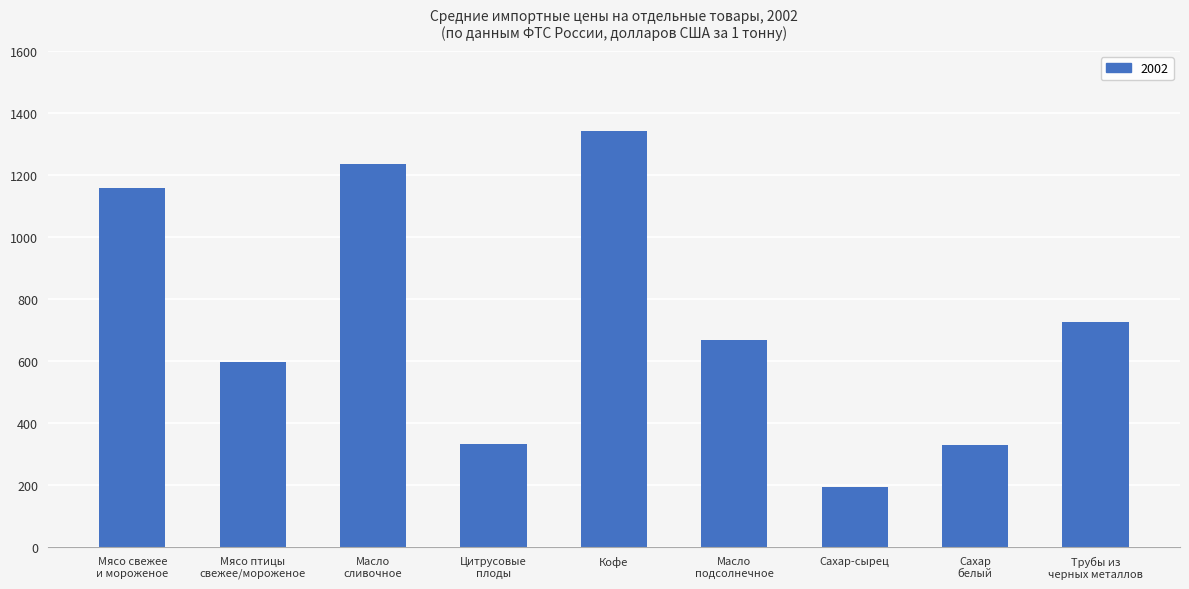

What is the maximum value shown in the chart?

1342